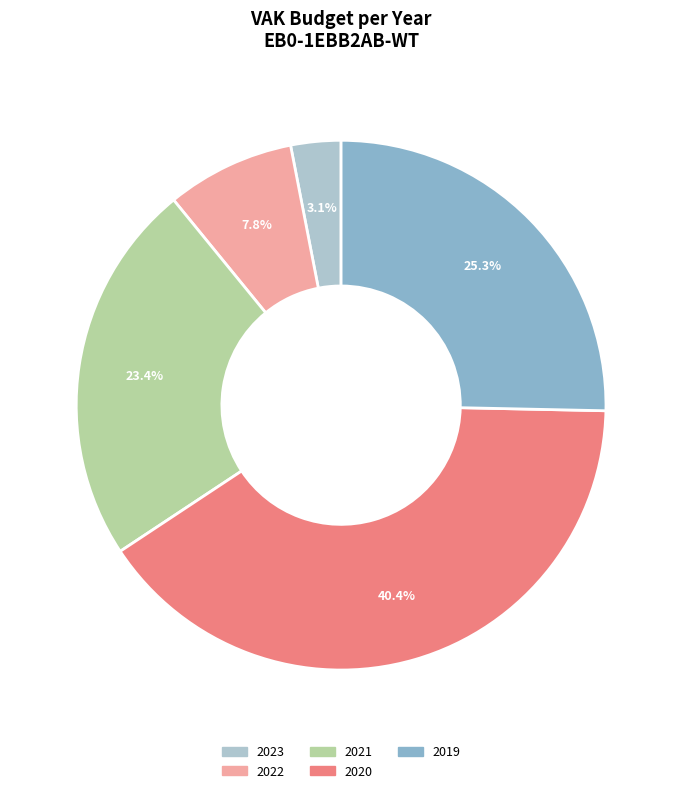

Which category has the biggest portion of the pie?

2020